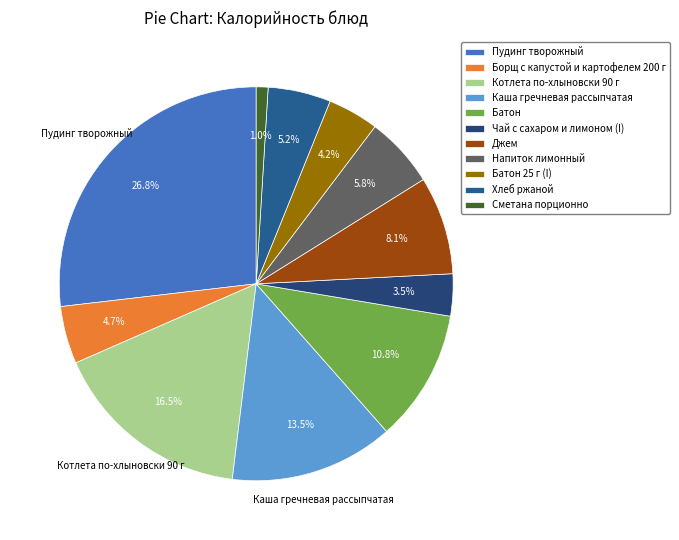

Does any single category account for the majority?

No